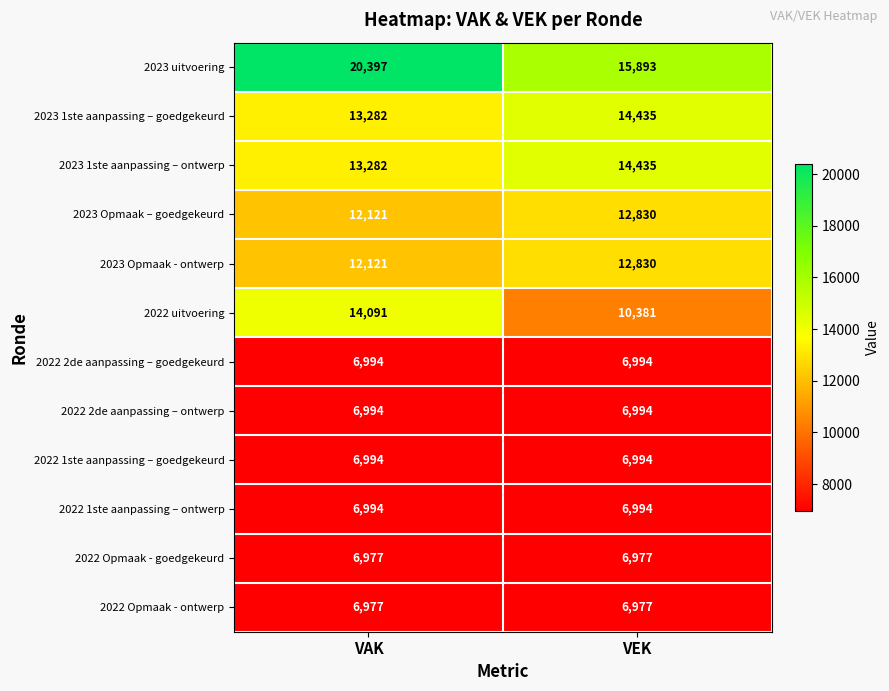

Count the number of data series in this chart.

12